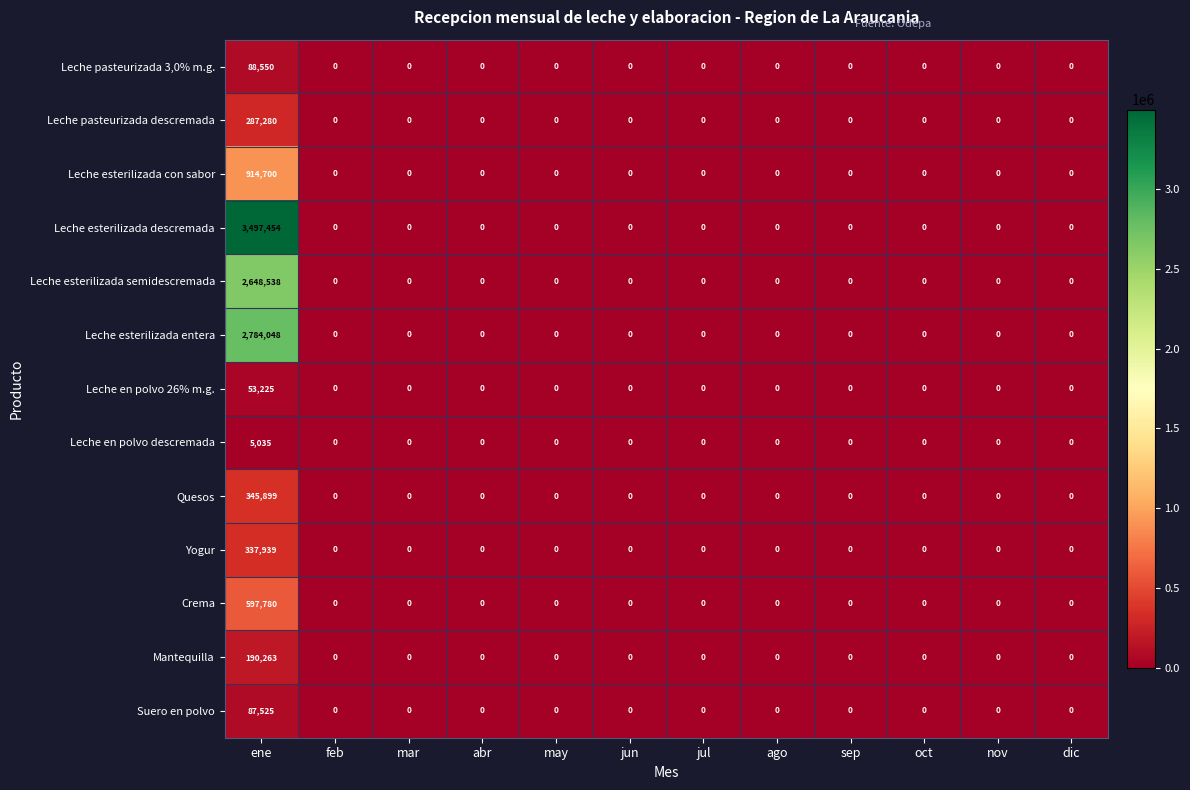

At which category does the chart reach its peak across all series?

ene